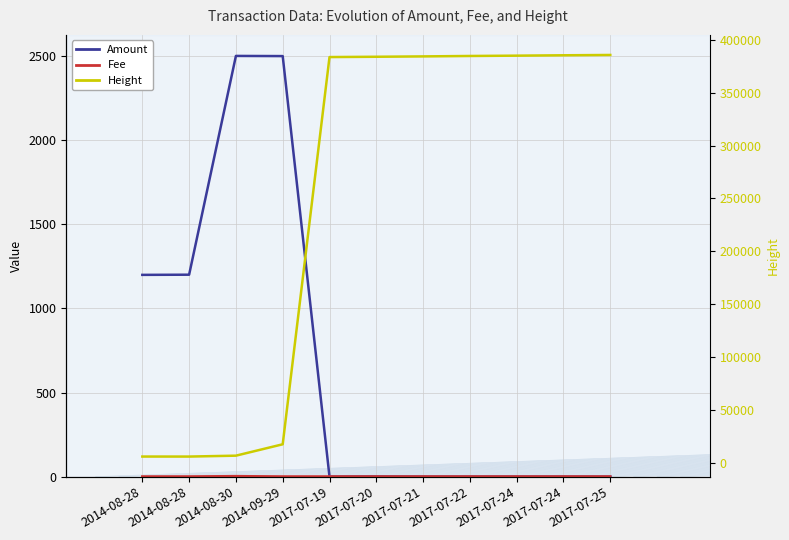

True or false: Height and Fee cross at least once.

False